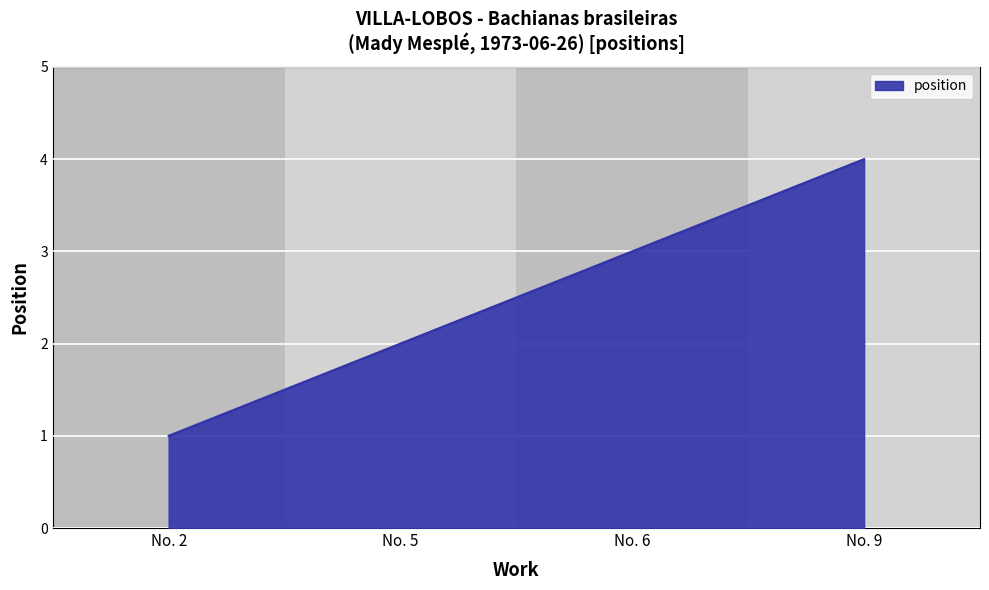

How many lines are shown in the chart?

1